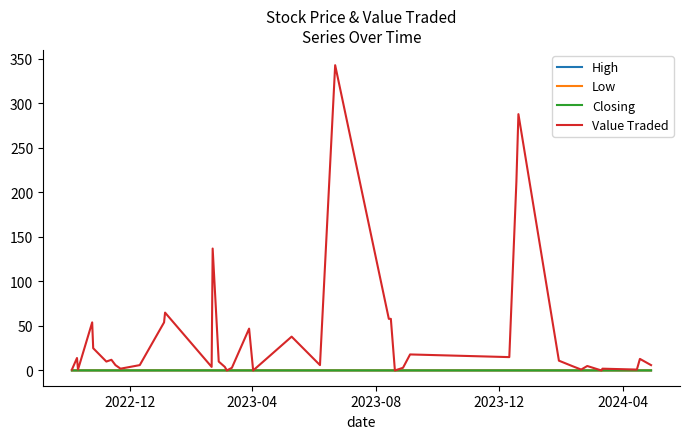

What is the value of the Value Traded point at the 27th from the left?

3.0